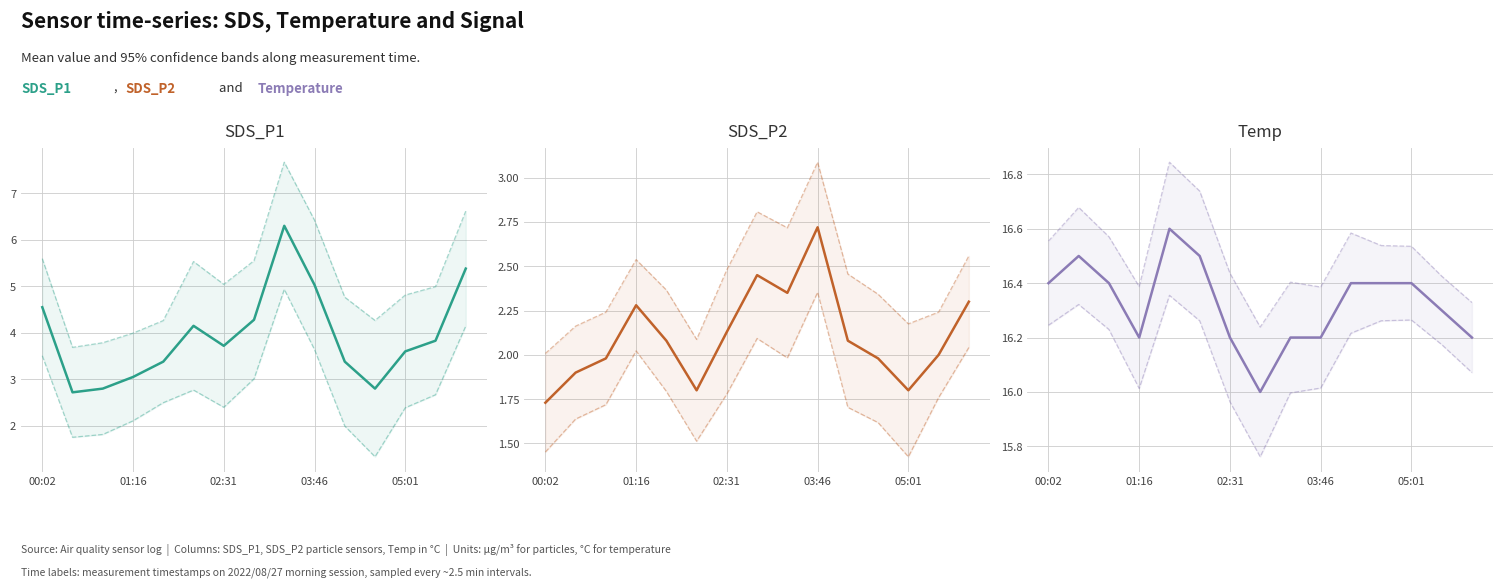

What is the average value of the Temp series?

16.3